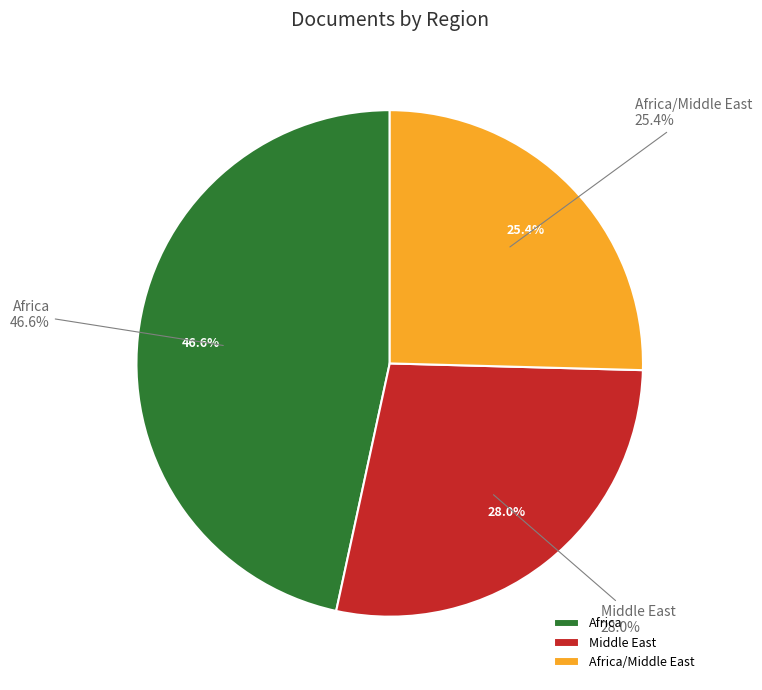

How many slices are in this pie chart?

3